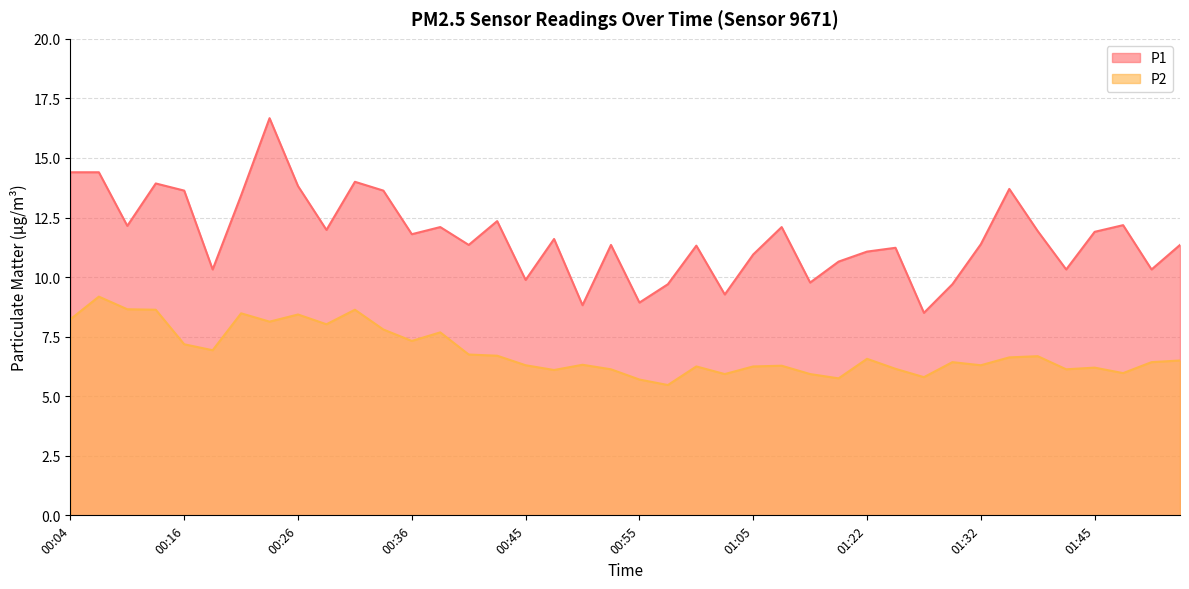

At which category does P2 reach its first local valley?

00:18